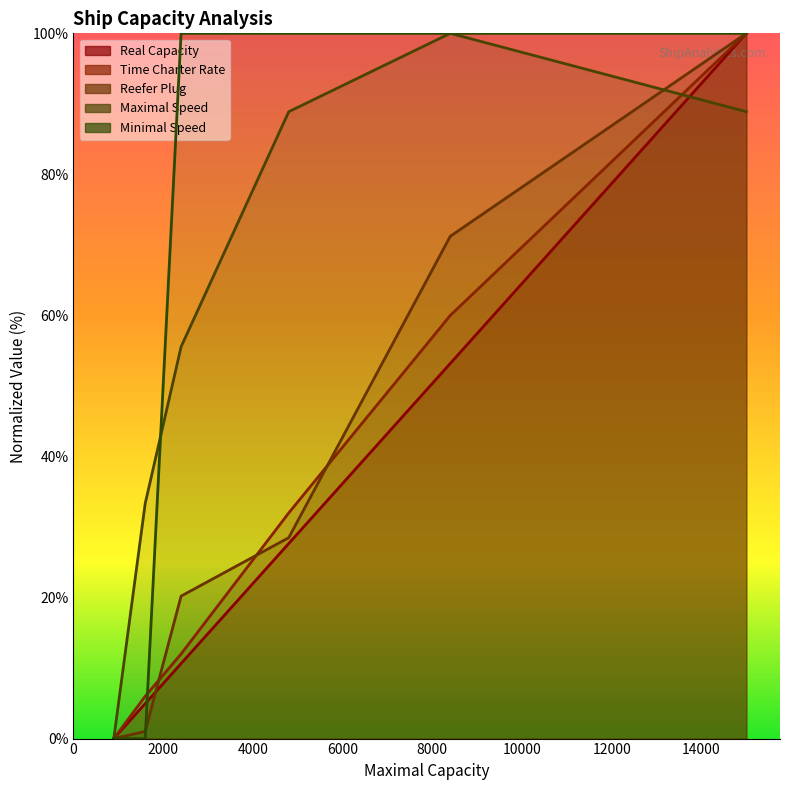

At Super_panamax, list the series in order from smallest to largest.

Maximal Speed, Real Capacity, Time Charter Rate, Reefer Plug, Minimal Speed